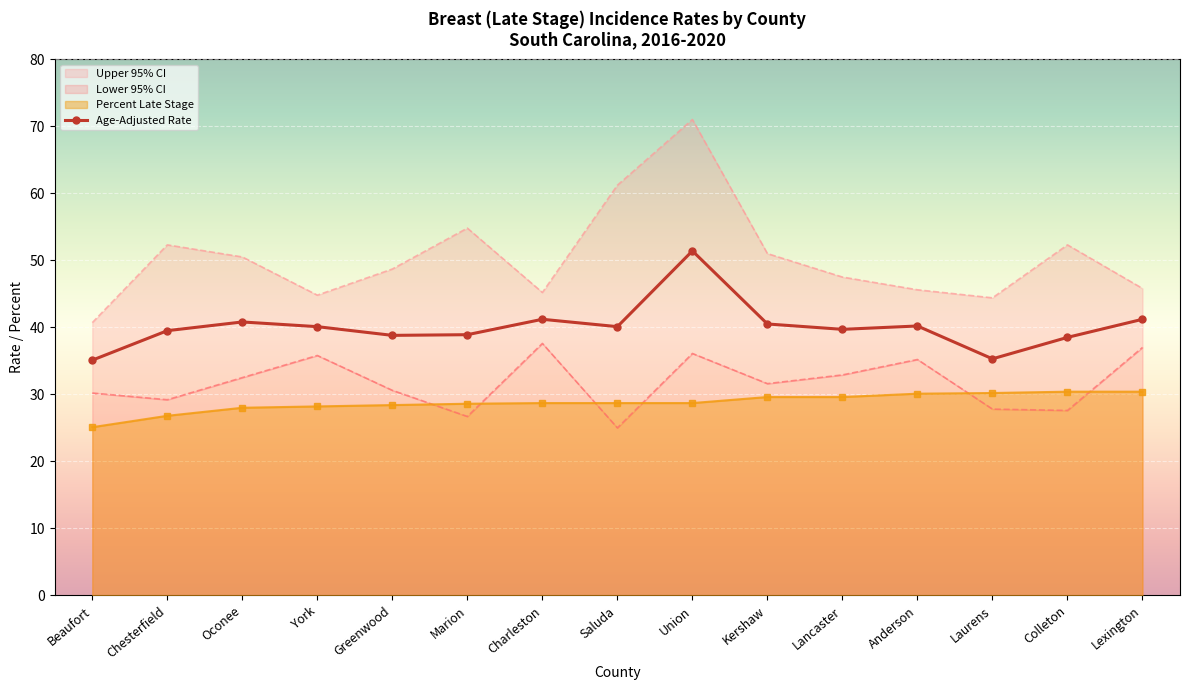

Which series has the widest spread of values?

Upper 95% CI